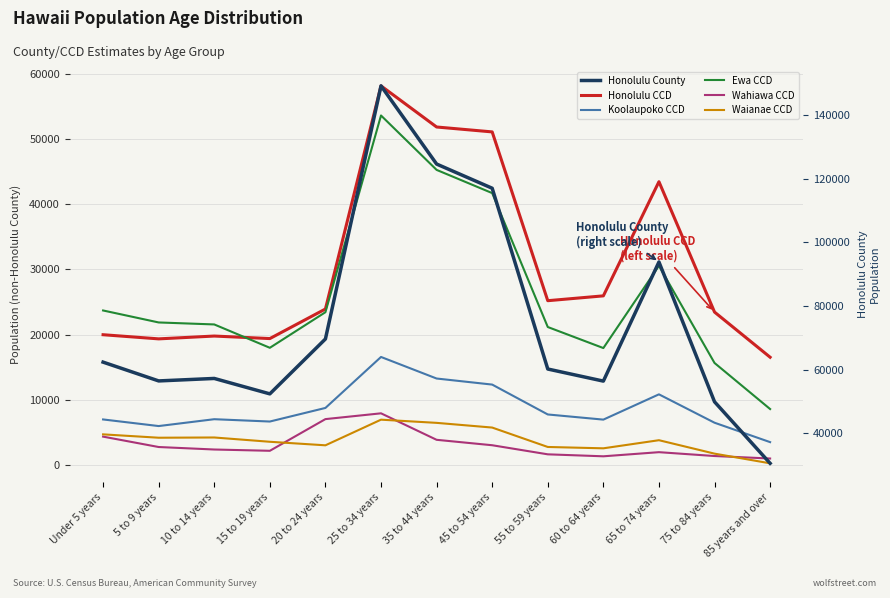

What is the difference between the highest and lowest values at 45 to 54 years?

113963